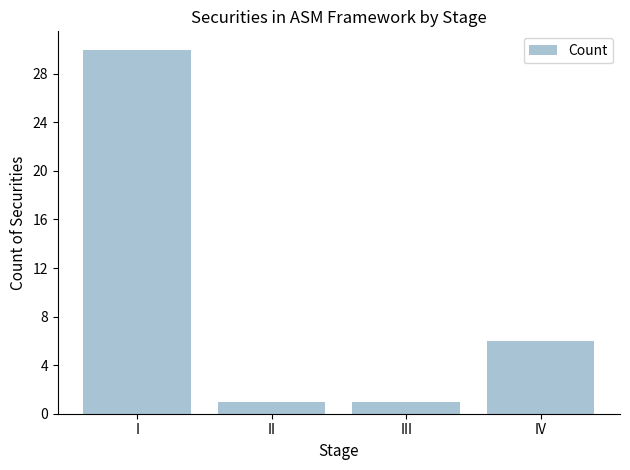

What is the value of the 2nd bar from the left?

1